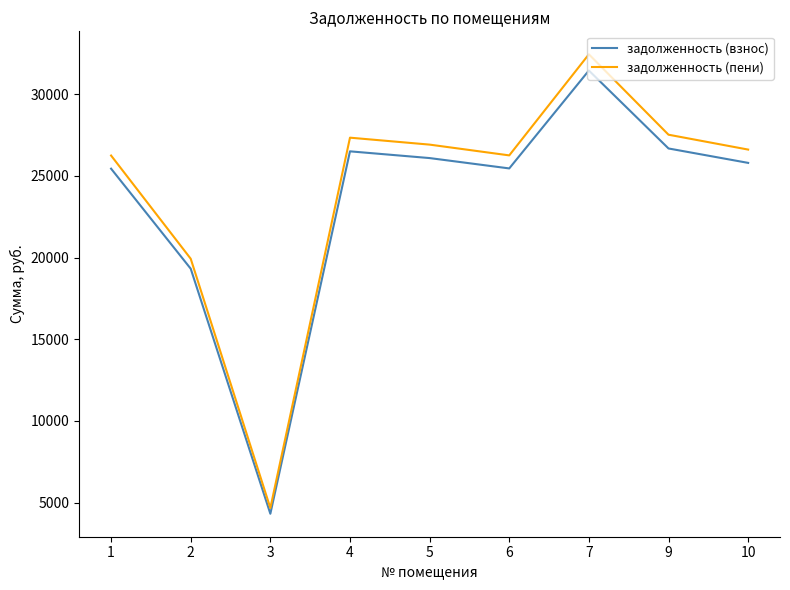

How many lines are shown in the chart?

2